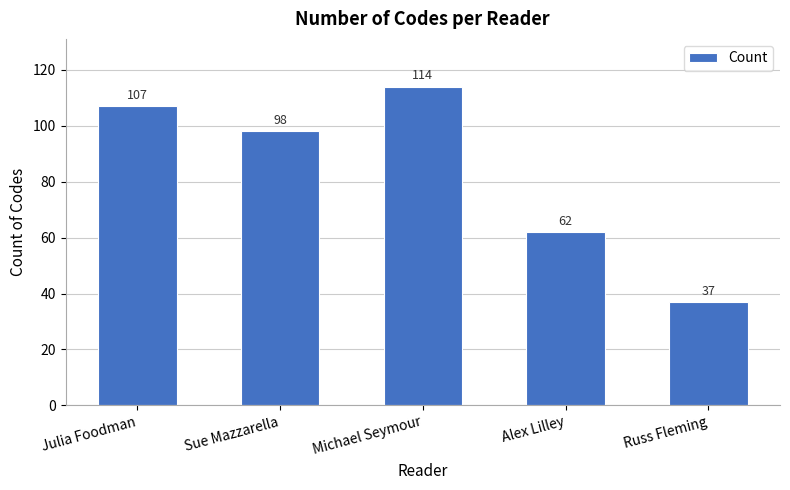

How many categories are shown in the chart?

5